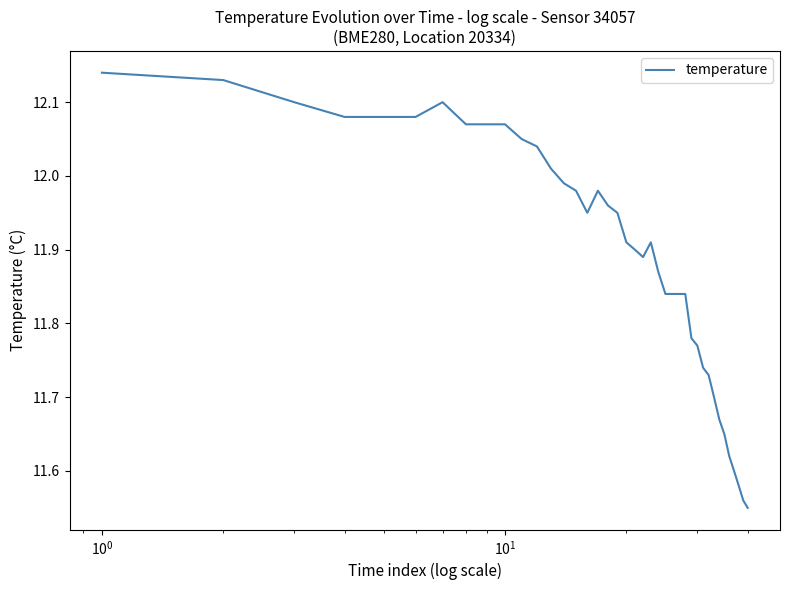

What is the difference between the maximum and minimum values?

0.6